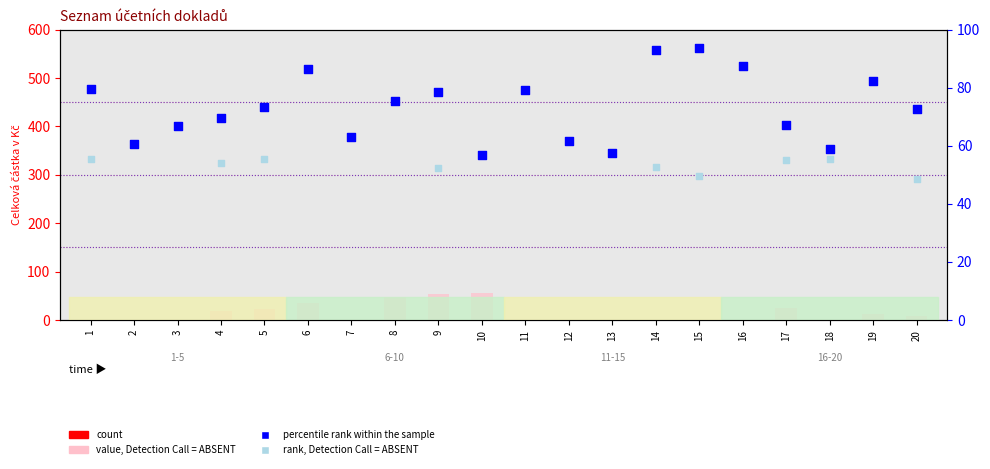

Which series has the largest total across all categories?

percentile rank within the sample